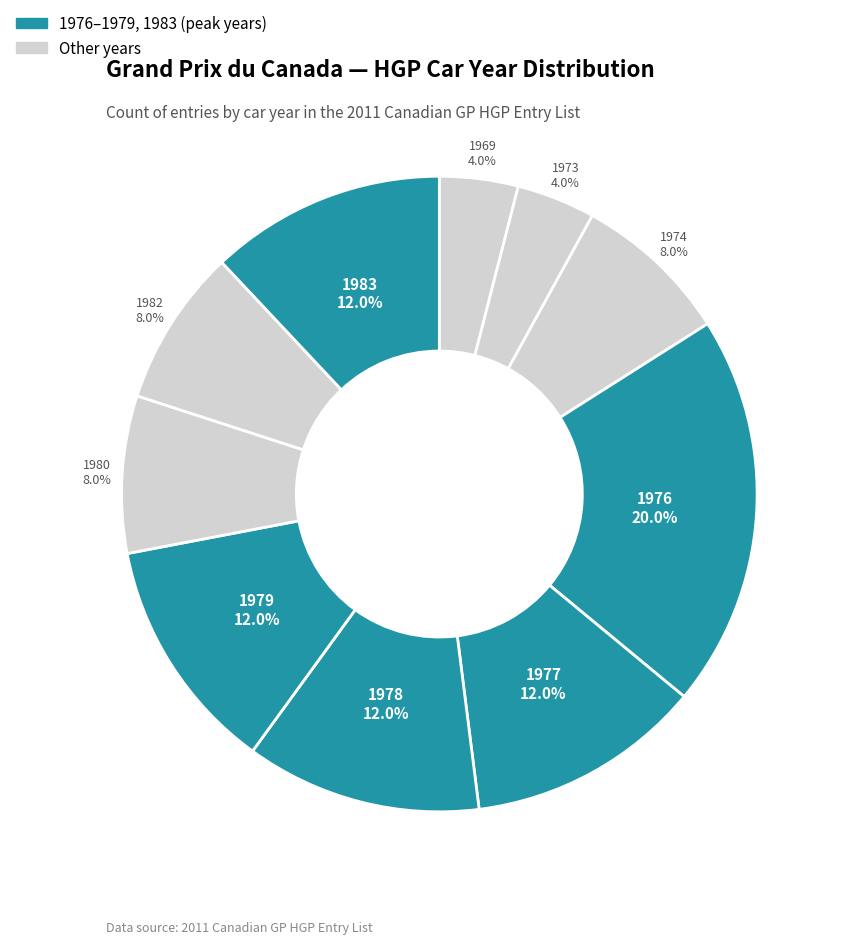

Which category has the smallest portion of the pie?

1969